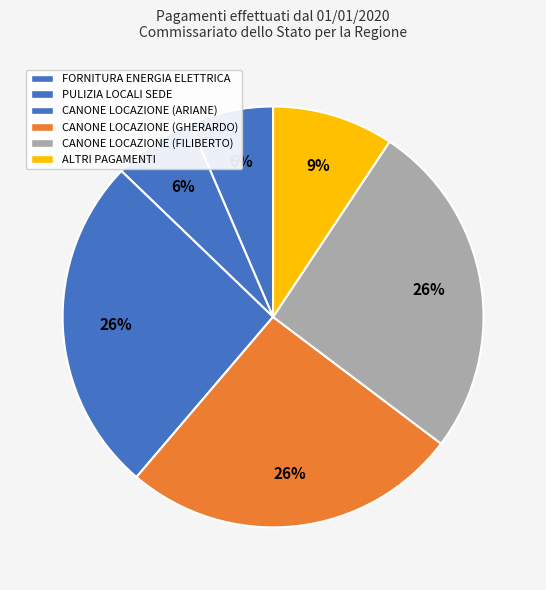

How many slices are in this pie chart?

6